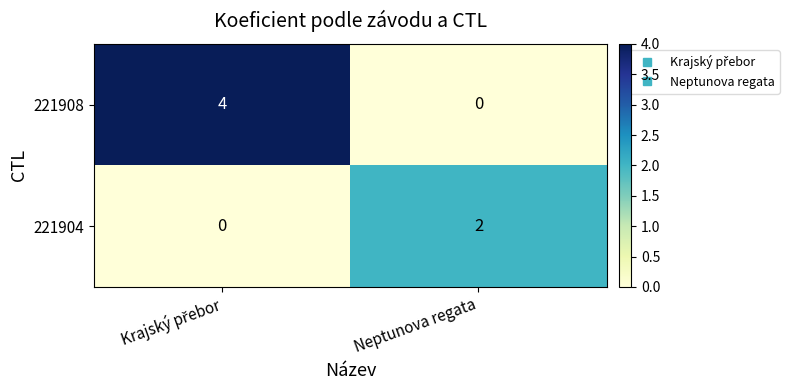

The 221904 series shows 2 at Neptunova regata. True or false?

True